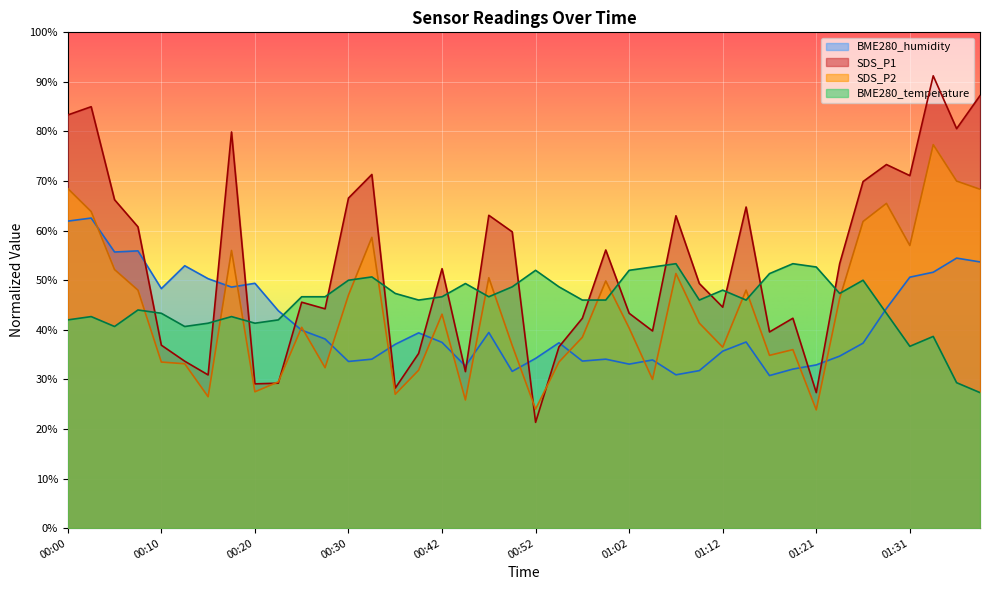

What is the maximum value shown in the chart?

91.2